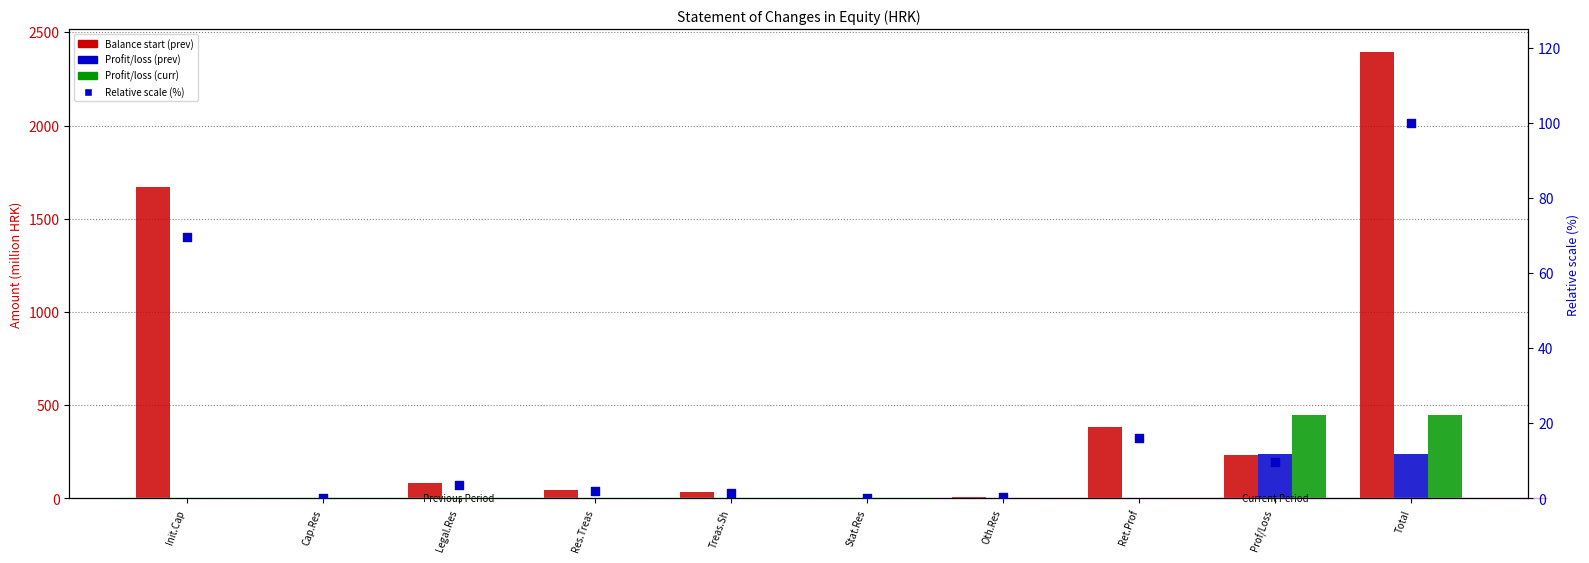

Which series has the widest spread of Y values?

Balance start (prev)